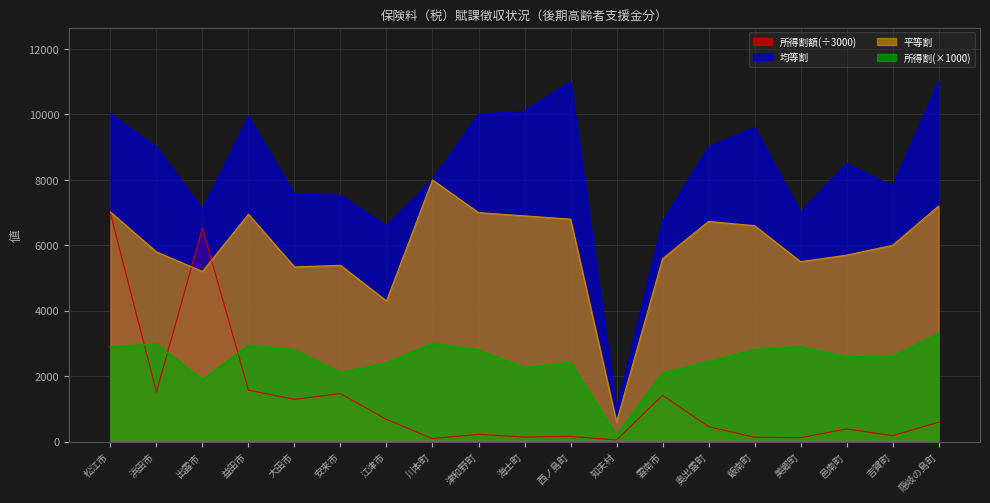

Which label corresponds to the smallest value in the chart?

知夫村